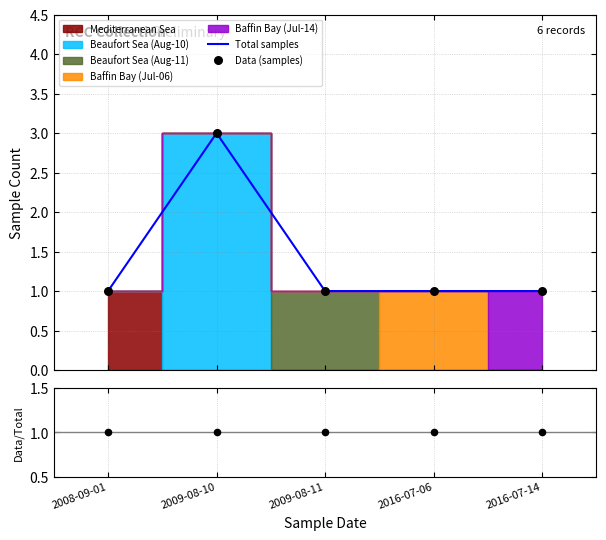

Is the value of Data/Total at 2016-07-06 greater than the value of Total samples at 2009-08-11?

No